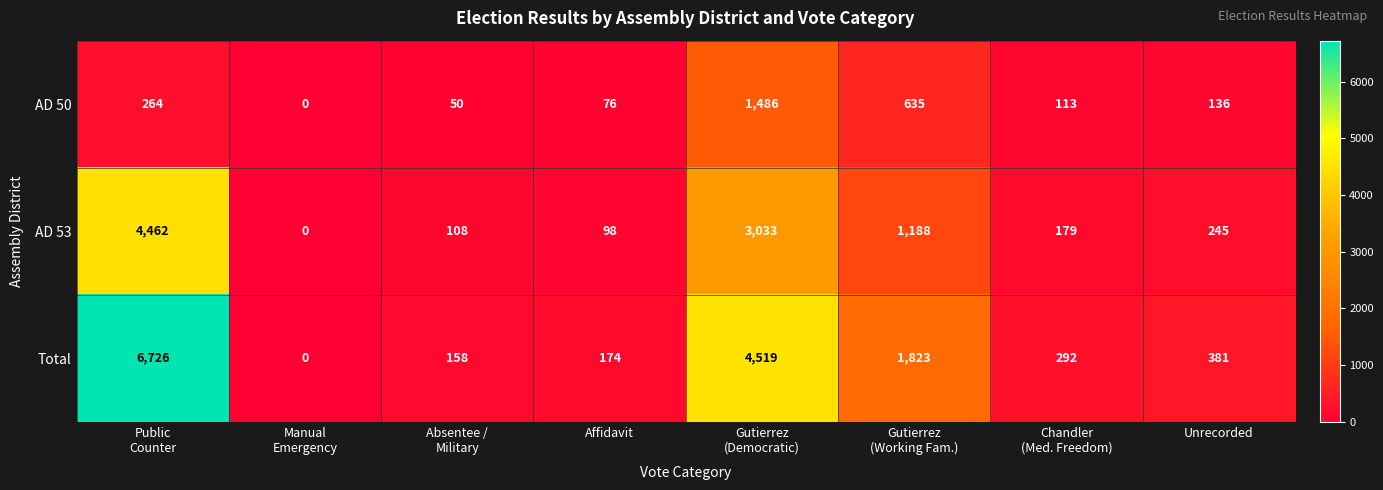

How many values in AD 53 are above zero?

7